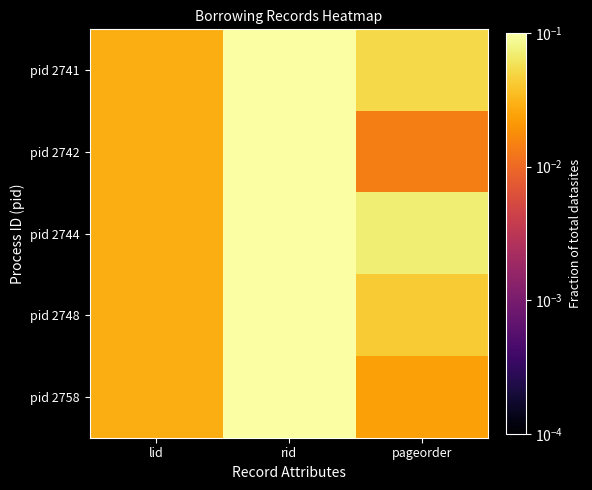

Which series has the largest total across all categories?

pid 2744